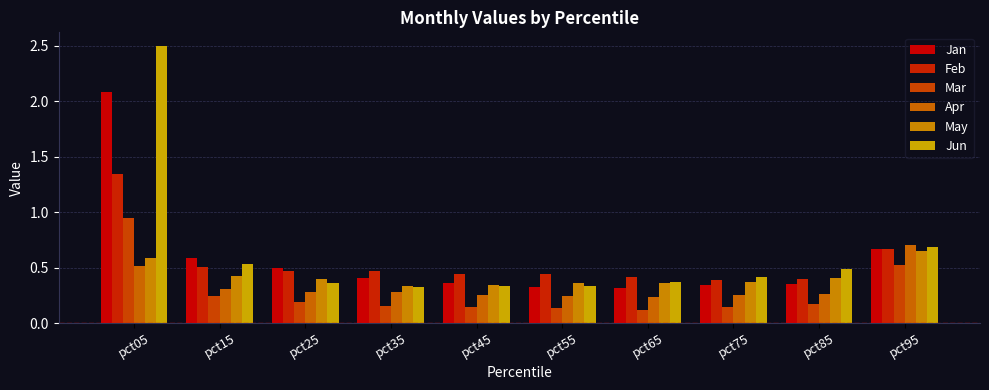

How many bars are there in total?

60